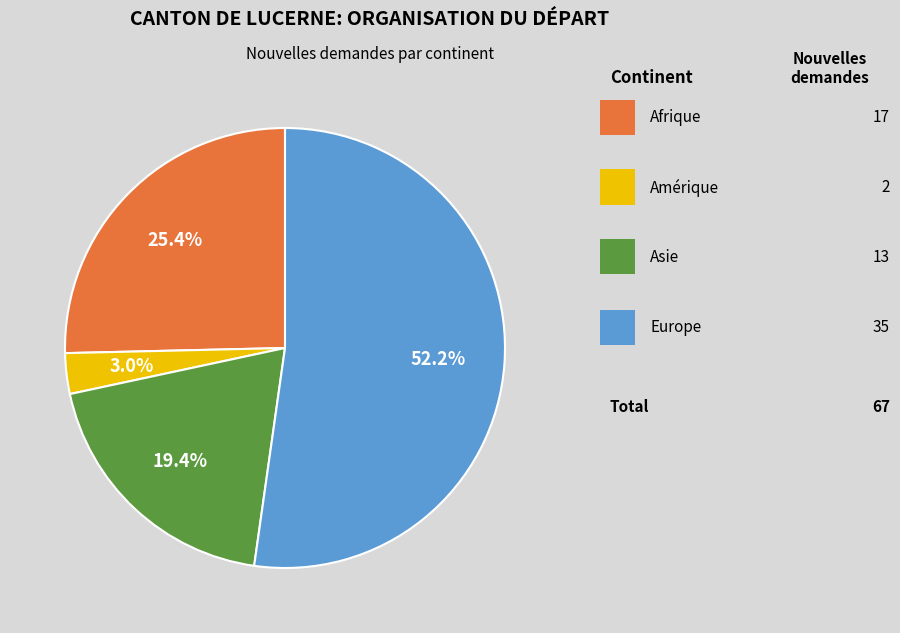

Is there any slice that represents more than half of the pie?

Yes